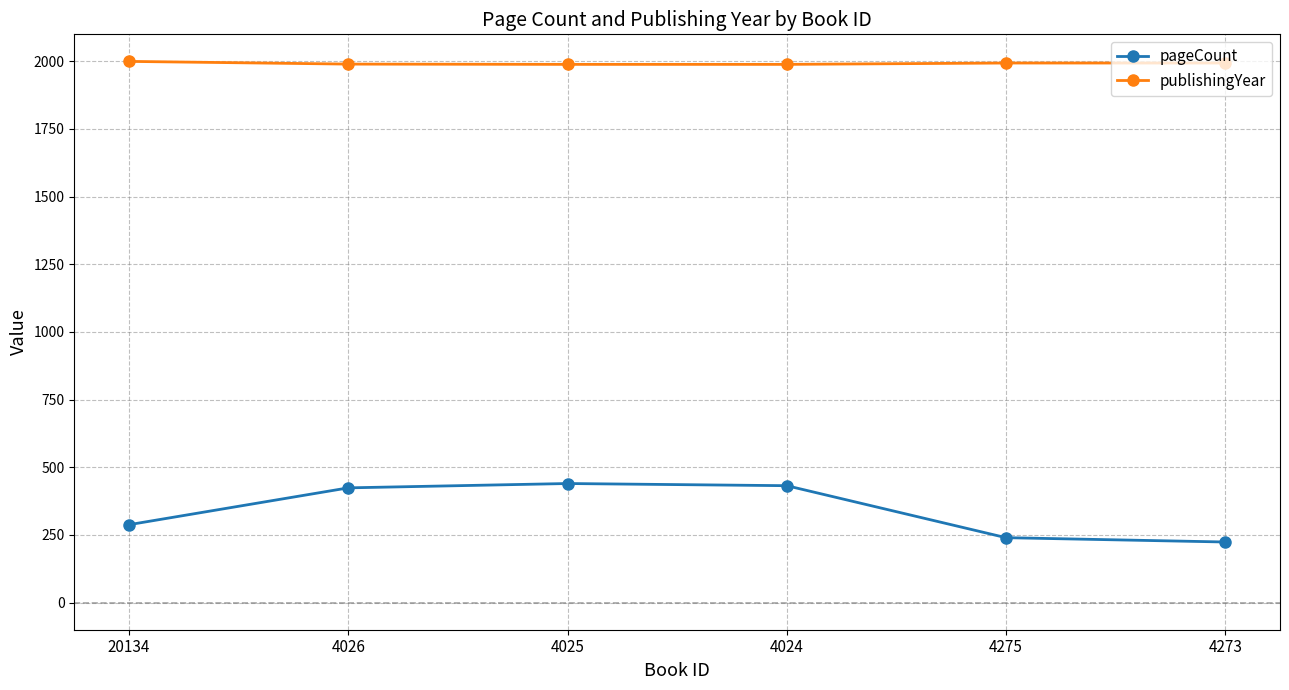

What is the difference between the maximum and minimum values in the pageCount series?

216